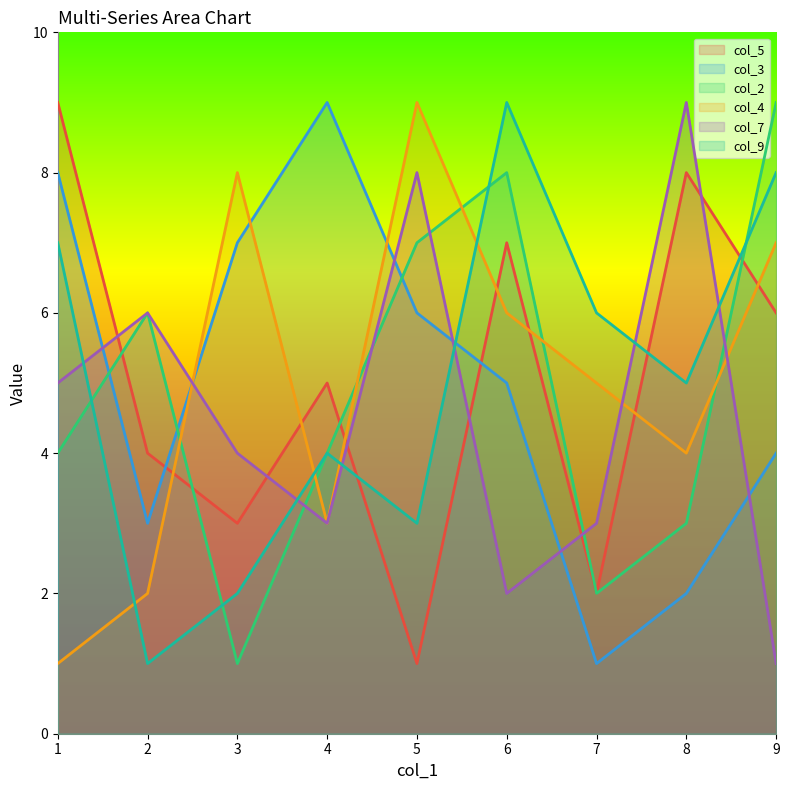

Reading left to right, transcribe all the data shown in this chart.

col_5: 9	4	3	5	1	7	2	8	6
col_3: 8	3	7	9	6	5	1	2	4
col_2: 4	6	1	4	7	8	2	3	9
col_4: 1	2	8	3	9	6	5	4	7
col_7: 5	6	4	3	8	2	3	9	1
col_9: 7	1	2	4	3	9	6	5	8